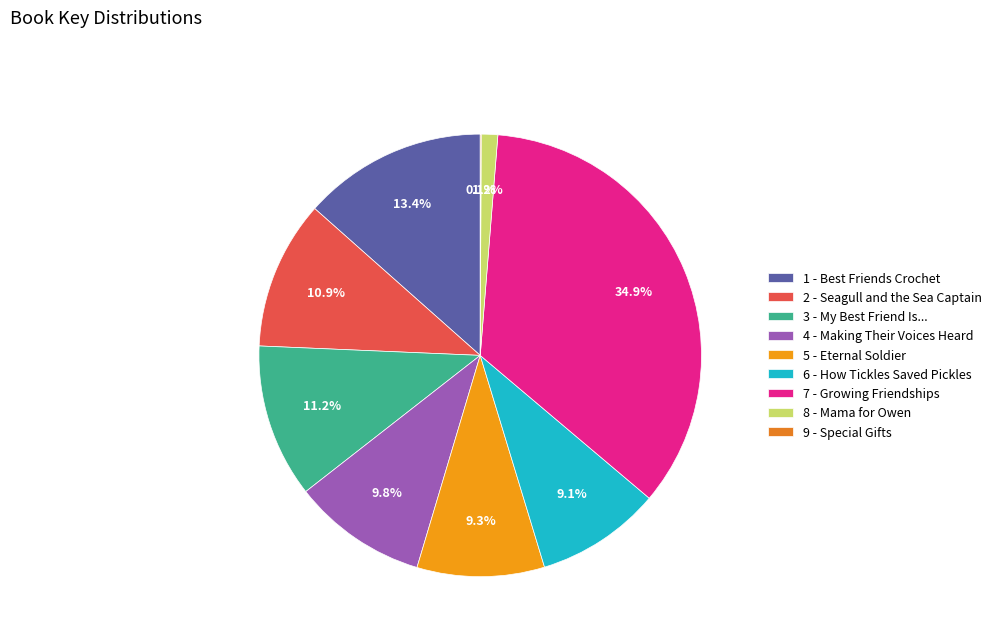

True or false: 4 - Making Their Voices Heard accounts for 10% of the total.

True